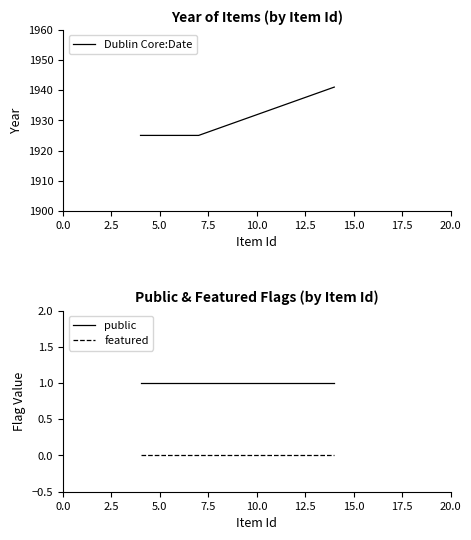

True or false: featured and public intersect in this chart.

False